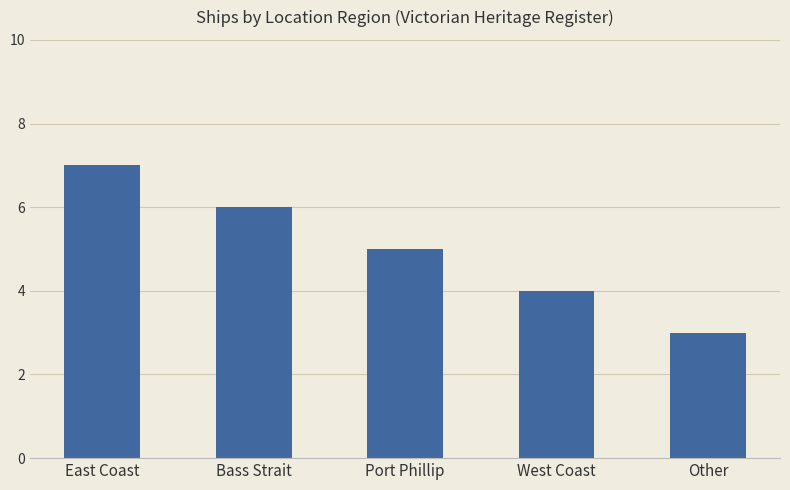

What is the difference between the values at Bass Strait and Other?

3